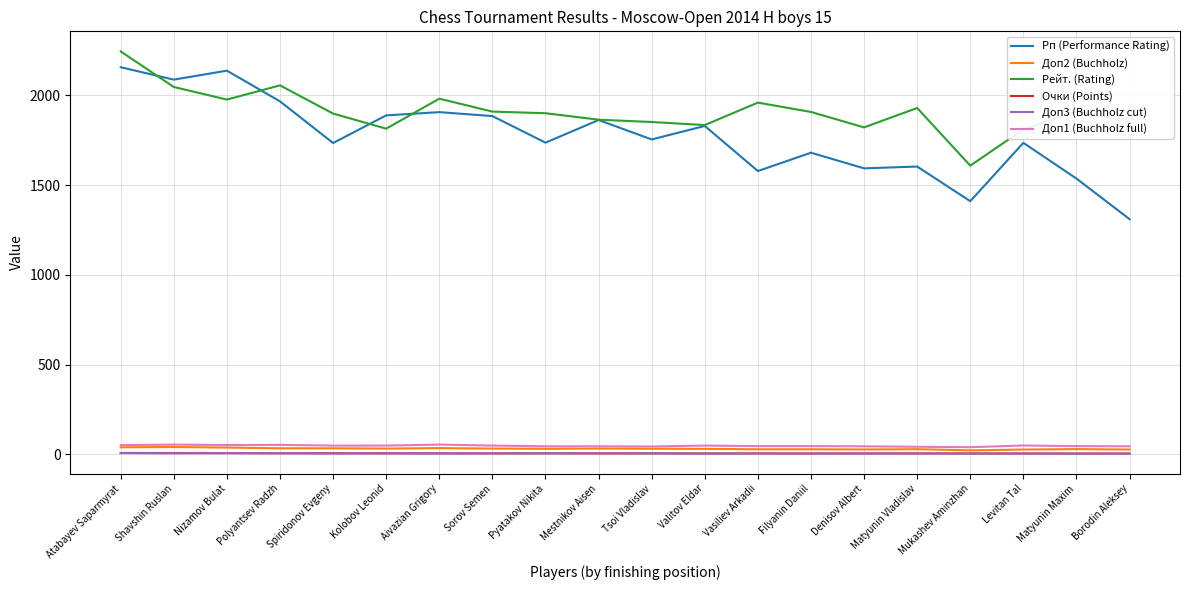

Is the value of Очки (Points) at Tsoi Vladislav greater than the value of Рп (Performance Rating) at Denisov Albert?

No